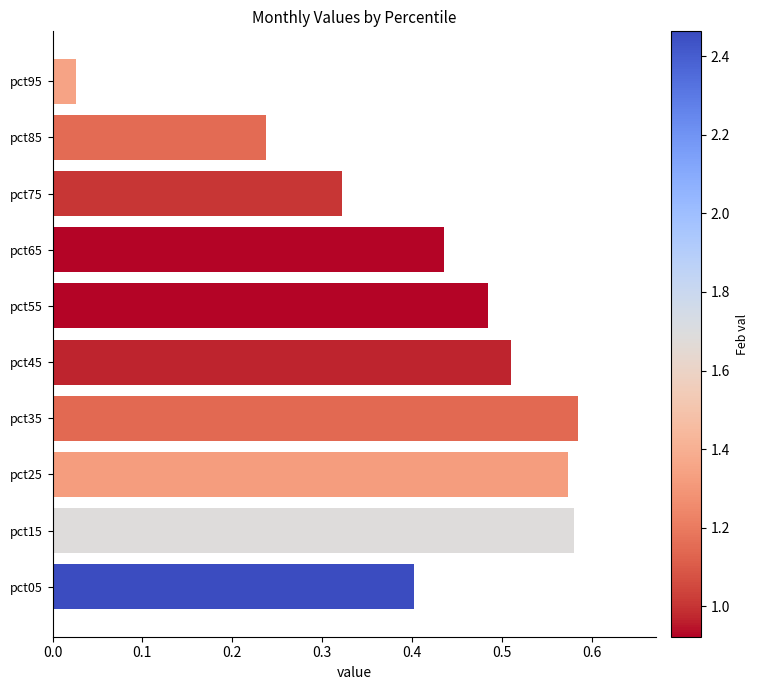

What is the sum of the values at pct45 and pct15?

1.1